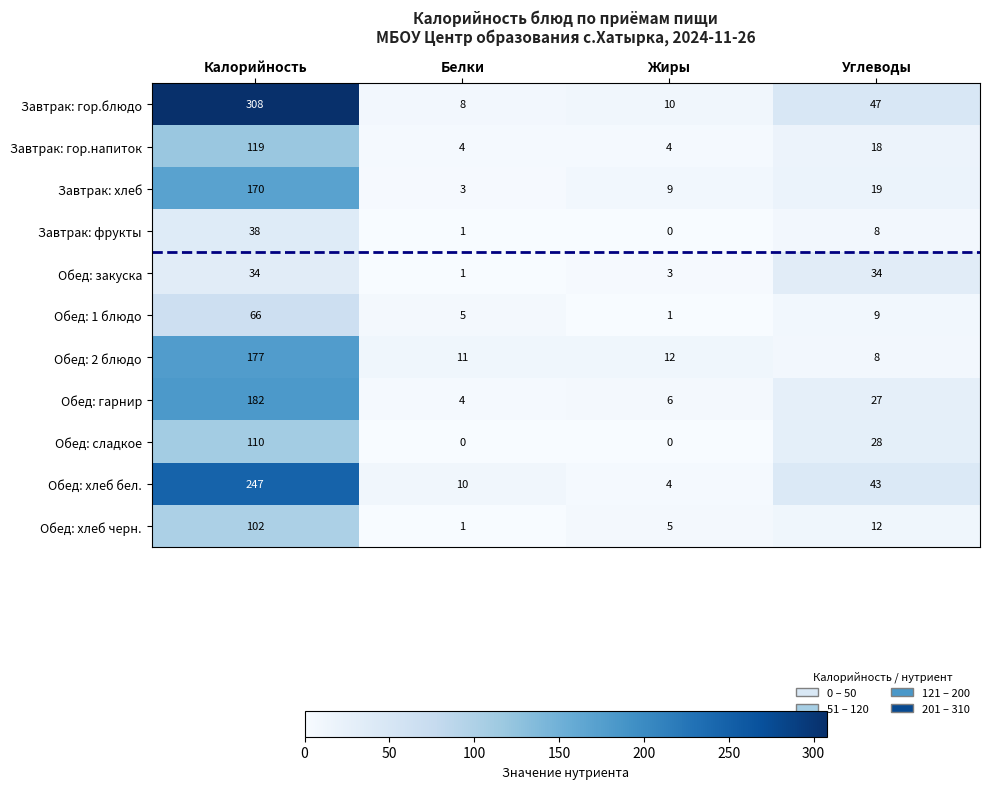

At how many categories does at least one series exceed 108?

1